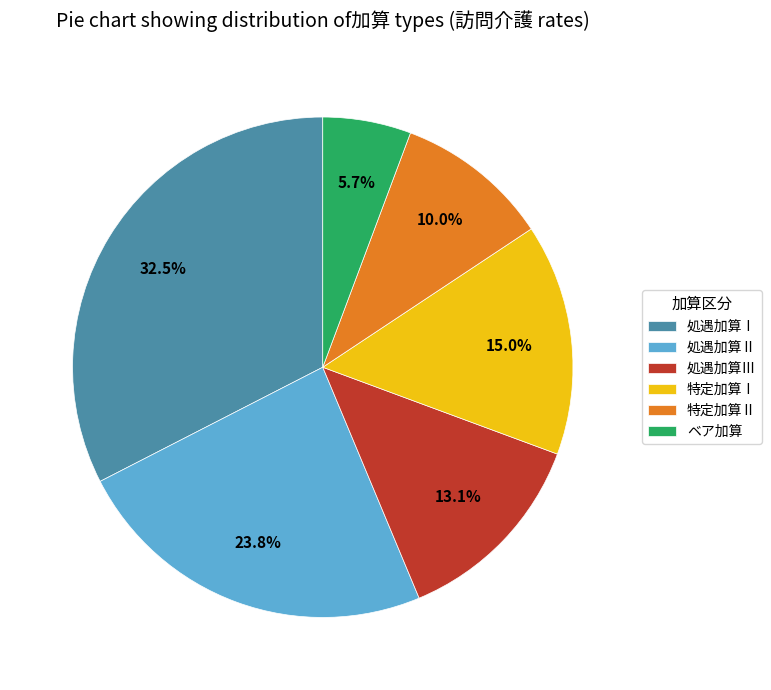

The 処遇加算Ⅲ slice represents 19% of the pie. True or false?

False